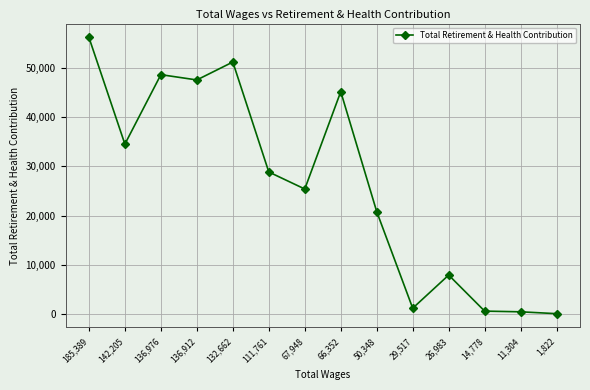

Is it true that the value at 111,761 is 12342?

False